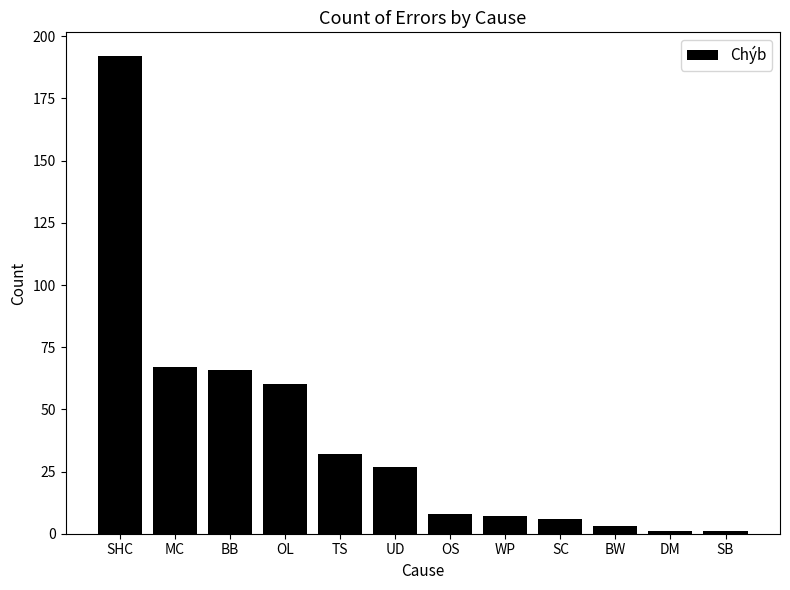

What value does the data have at TS, to the nearest 5?

30